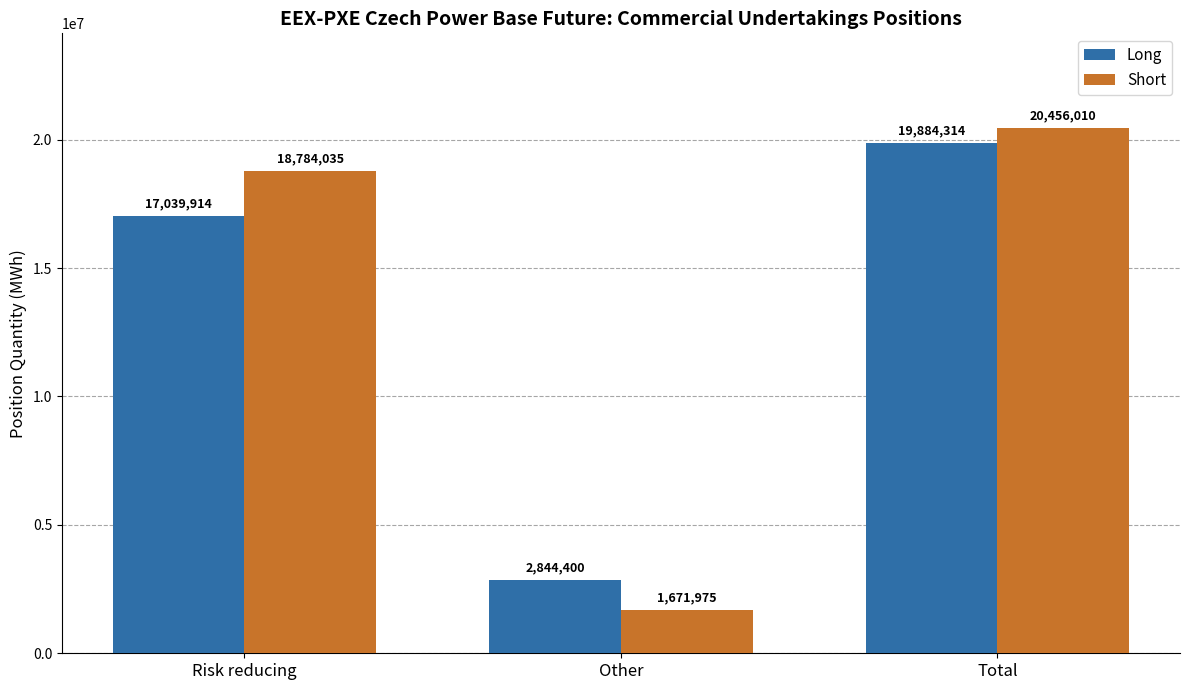

What position from the right is Total?

1